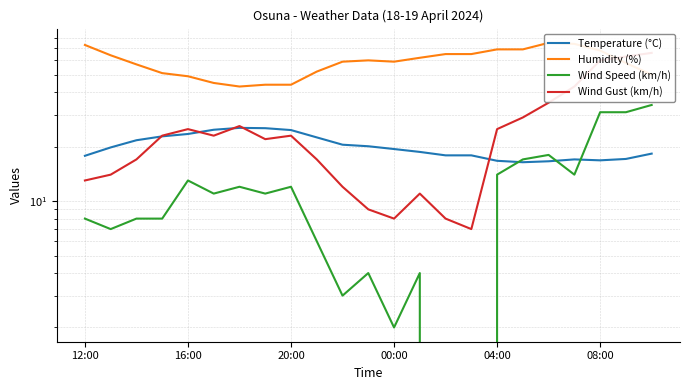

What is the highest value of the Wind Speed (km/h) series?

34.0